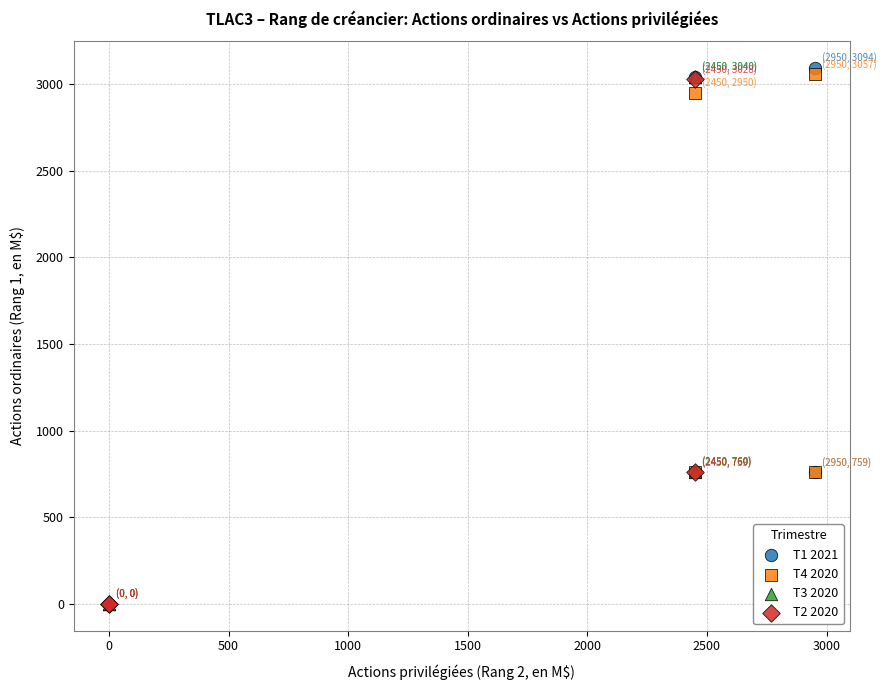

Which series contains the highest Y value?

T1 2021